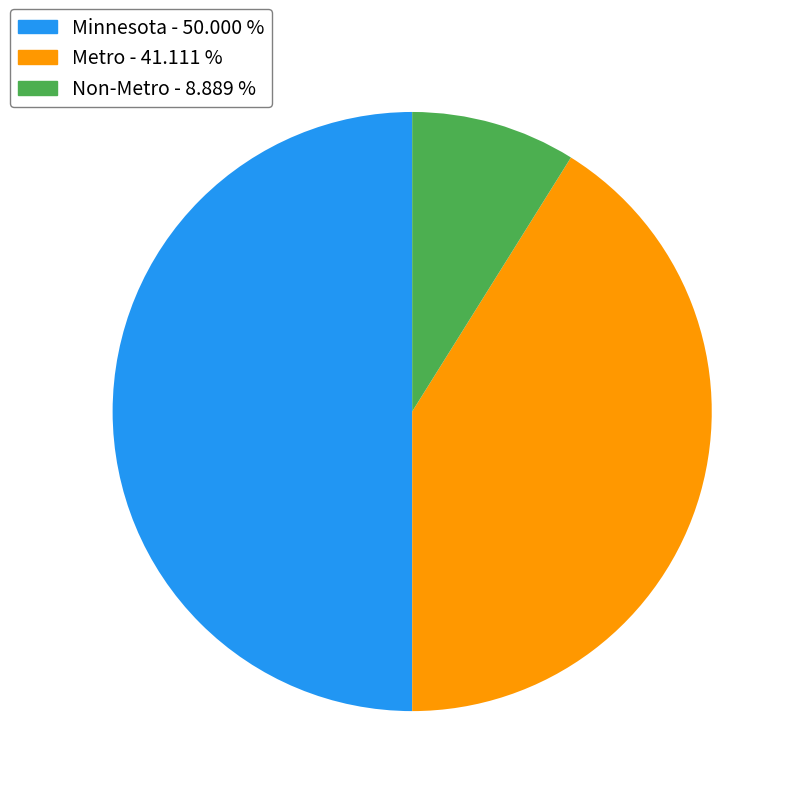

Which slice is the smallest?

Non-Metro